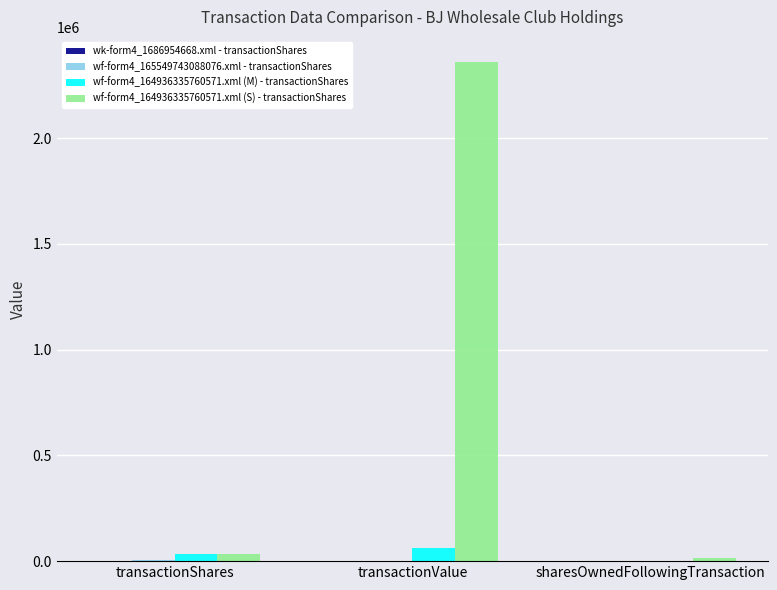

What is the greatest value displayed?

2359970